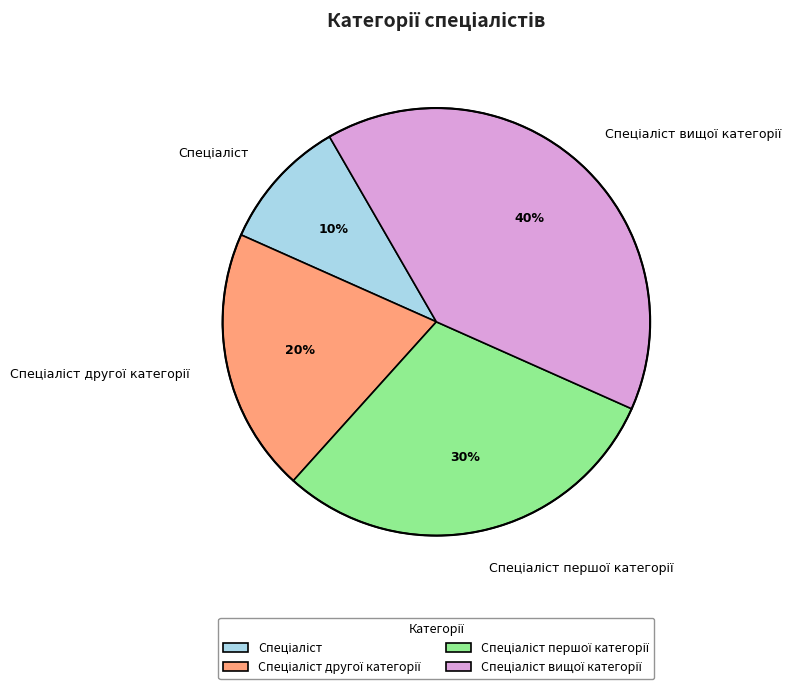

How many slices are in this pie chart?

4